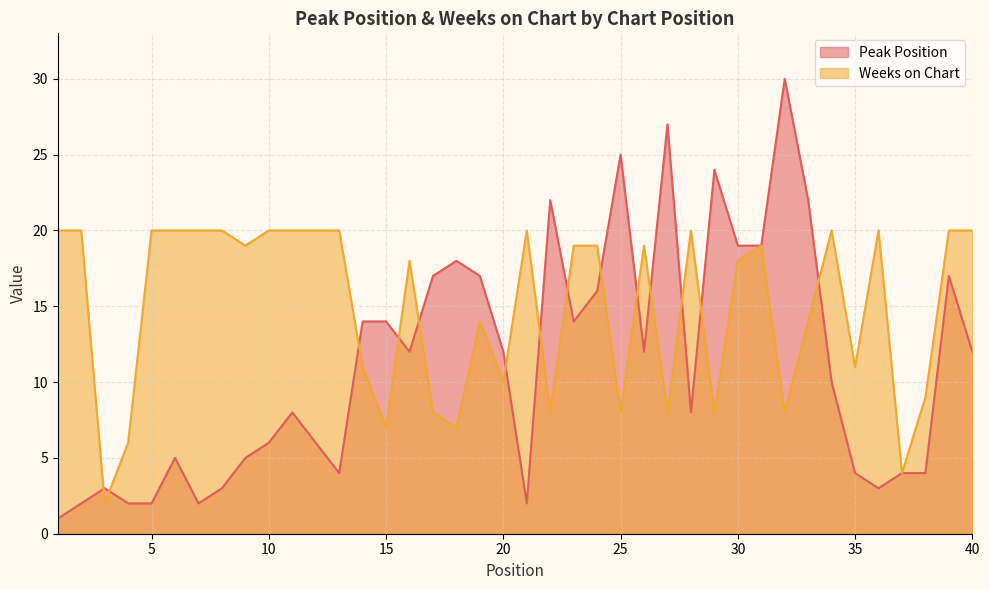

What is the smallest value displayed?

1